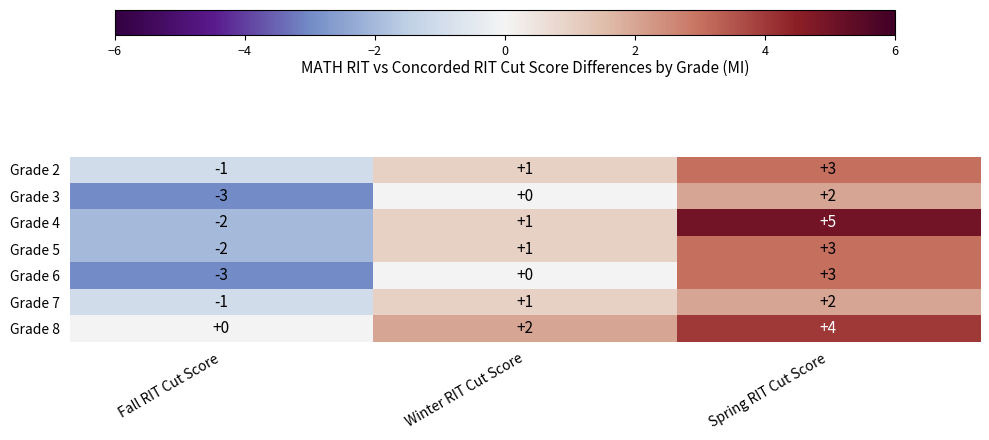

At which label is Grade 5 closest to 0?

Winter RIT Cut Score